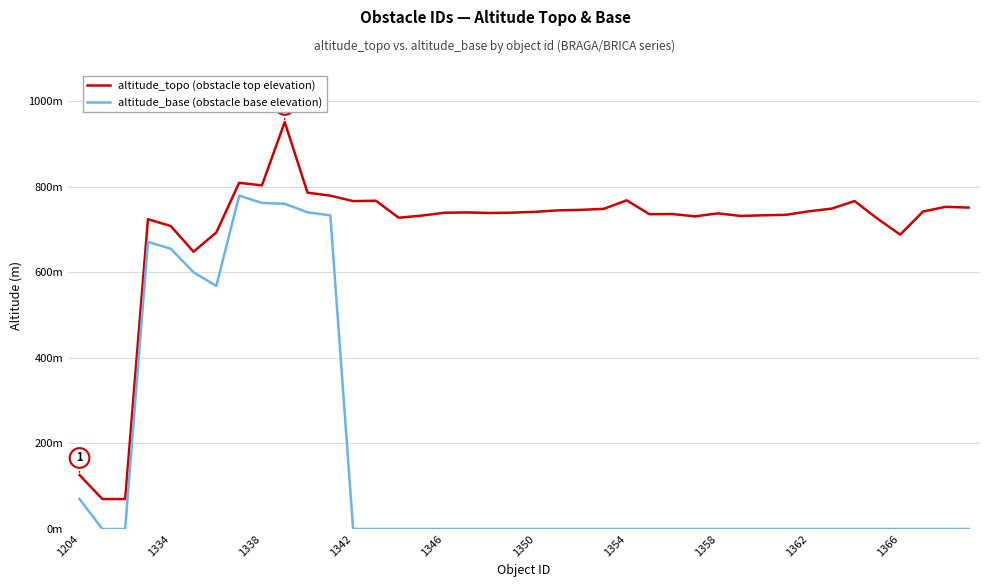

In altitude_topo (obstacle top elevation), how many points are higher than both neighbors (excluding endpoints)?

10